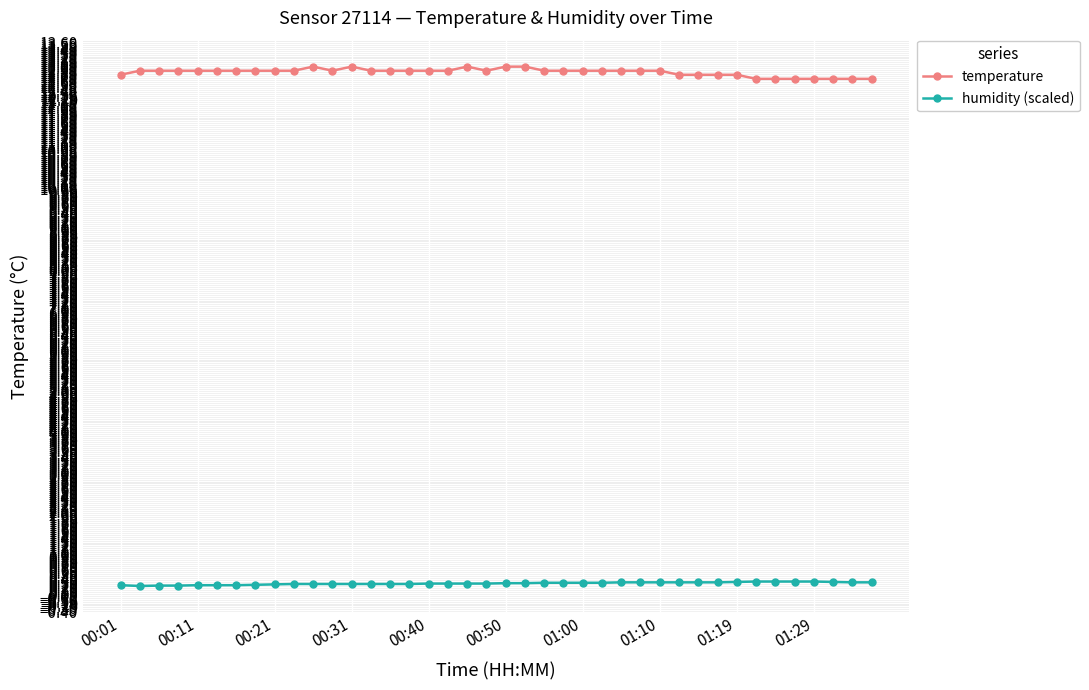

At how many categories does at least one series exceed 1?

40